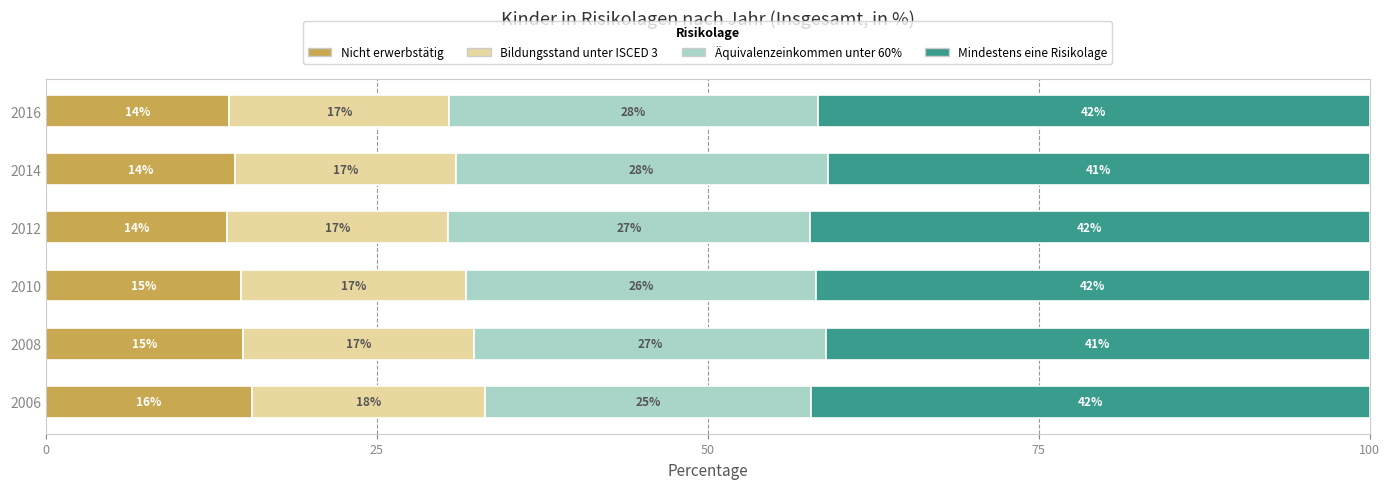

The Nicht erwerbstätig series shows 14.9 at 2008. True or false?

True